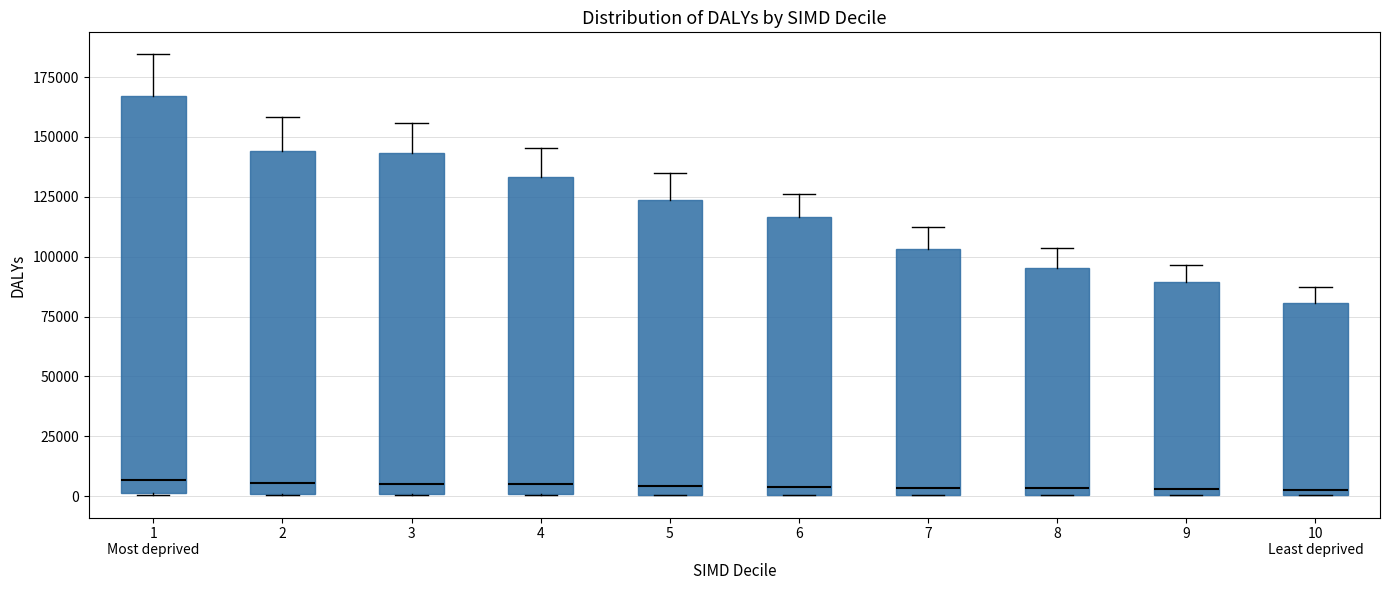

Reading left to right, transcribe this box plot: for each box, give where its median line is, the range the box spans, and where its two whiskers end, as read against the y-axis. The values are not printed on the chart, so give them approximately, as read against the axis.

1 Most deprived: median 5000, box 0 to 165000, whiskers 0 to 185000
2: median 5000, box 0 to 145000, whiskers 0 to 160000
3: median 5000, box 0 to 145000, whiskers 0 to 155000
4: median 5000, box 0 to 135000, whiskers 0 to 145000
5: median 5000, box 0 to 125000, whiskers 0 to 135000
6: median 5000, box 0 to 115000, whiskers 0 to 125000
7: median 5000, box 0 to 105000, whiskers 0 to 110000
8: median 5000, box 0 to 95000, whiskers 0 to 105000
9: median 5000, box 0 to 90000, whiskers 0 to 95000
10 Least deprived: median 5000, box 0 to 80000, whiskers 0 to 90000